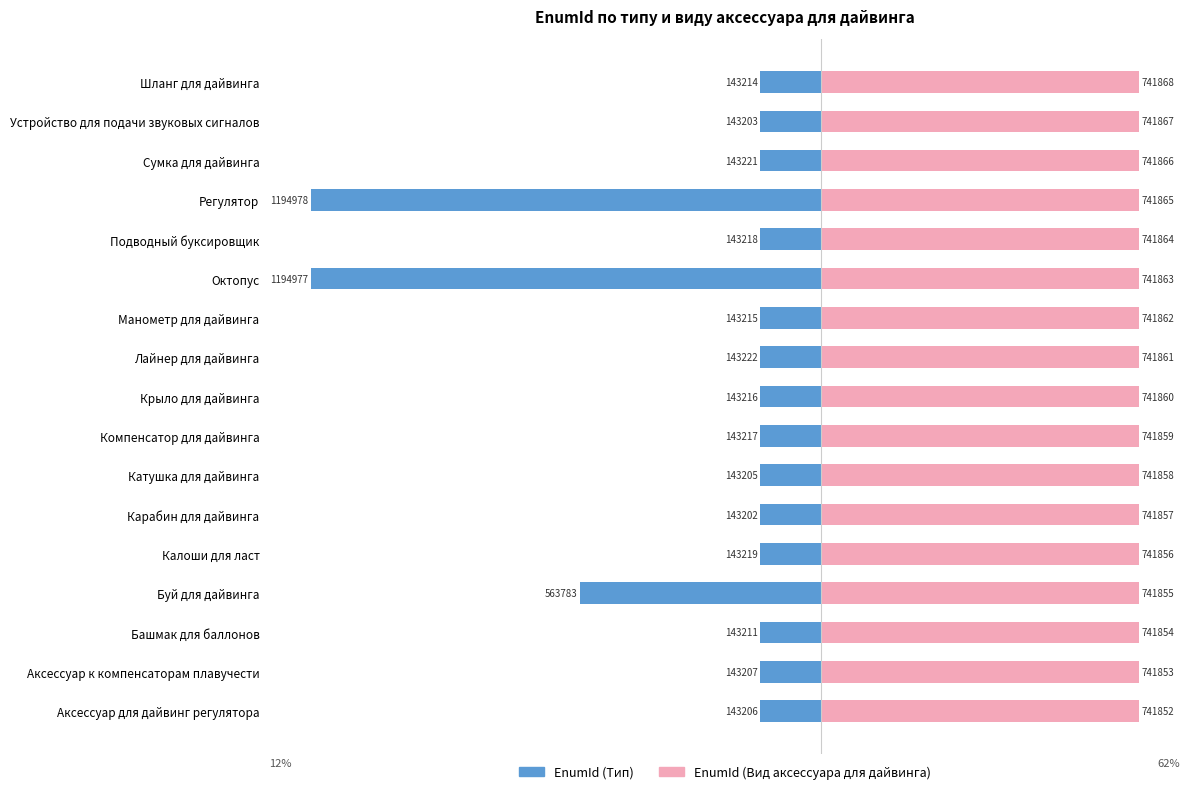

Reading right to left, what are all the values shown in this chart?

EnumId (Тип): -12.0	-12.0	-12.0	-100.0	-12.0	-100.0	-12.0	-12.0	-12.0	-12.0	-12.0	-12.0	-12.0	-47.2	-12.0	-12.0	-12.0
EnumId (Вид аксессуара для дайвинга): 62.1	62.1	62.1	62.1	62.1	62.1	62.1	62.1	62.1	62.1	62.1	62.1	62.1	62.1	62.1	62.1	62.1